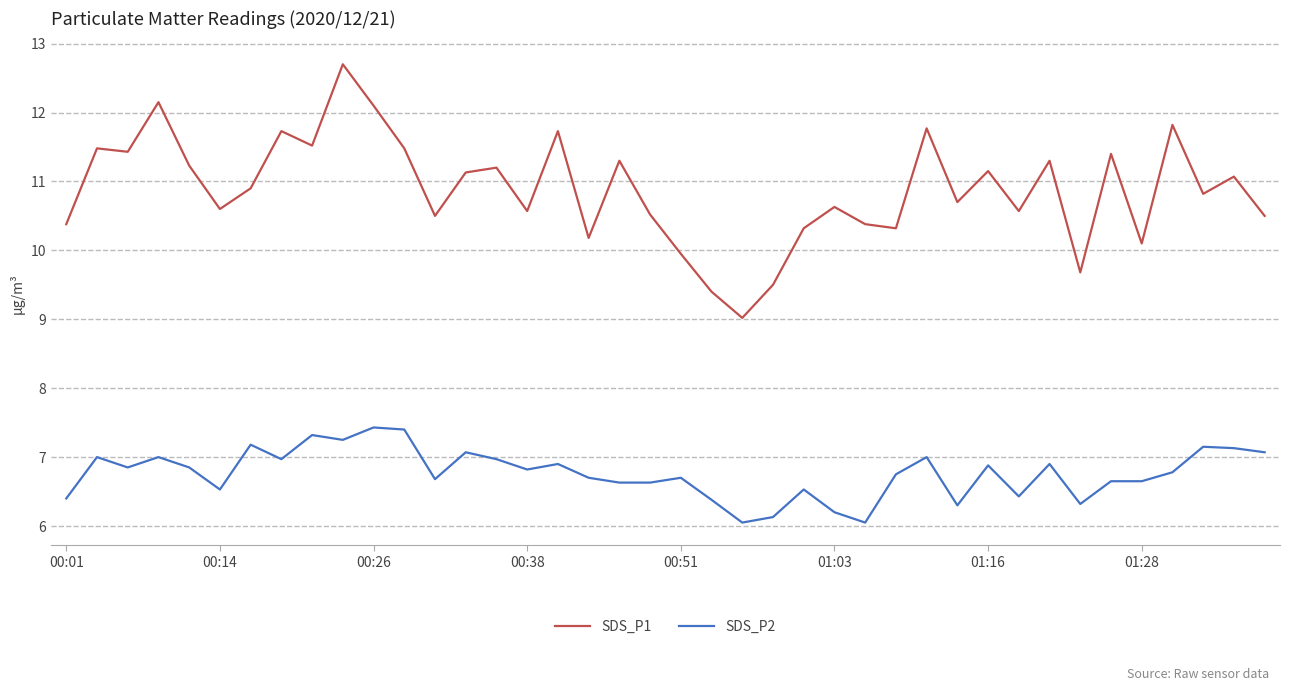

In SDS_P1, how many points are higher than both neighbors (excluding endpoints)?

14